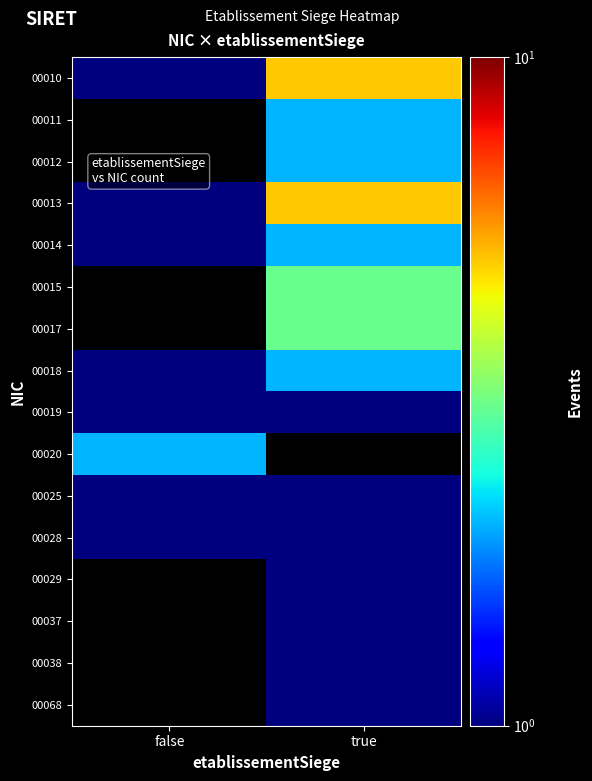

What value does the 00014 series have at false?

1.0